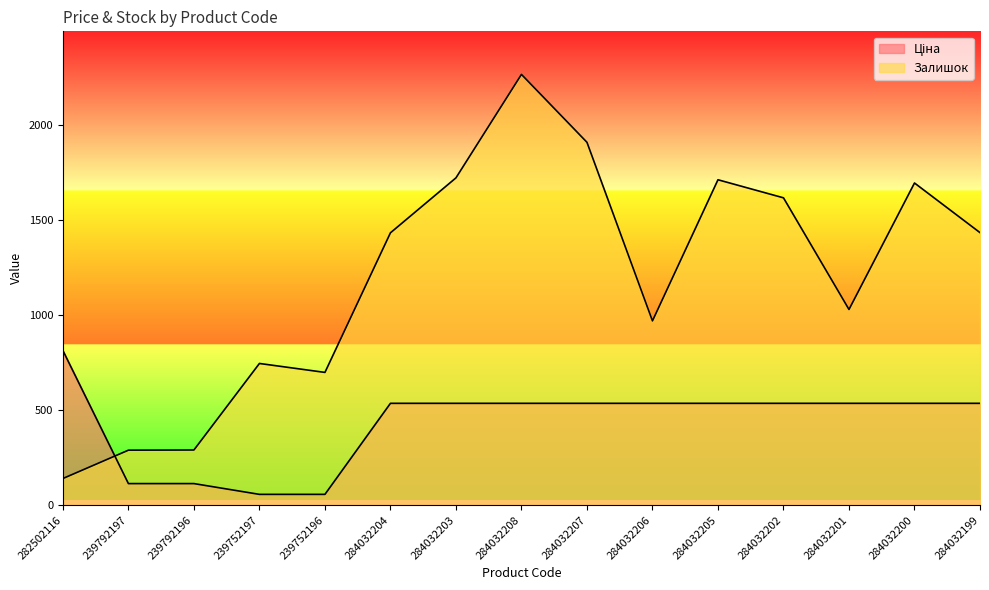

Does the chart have visible grid lines?

No